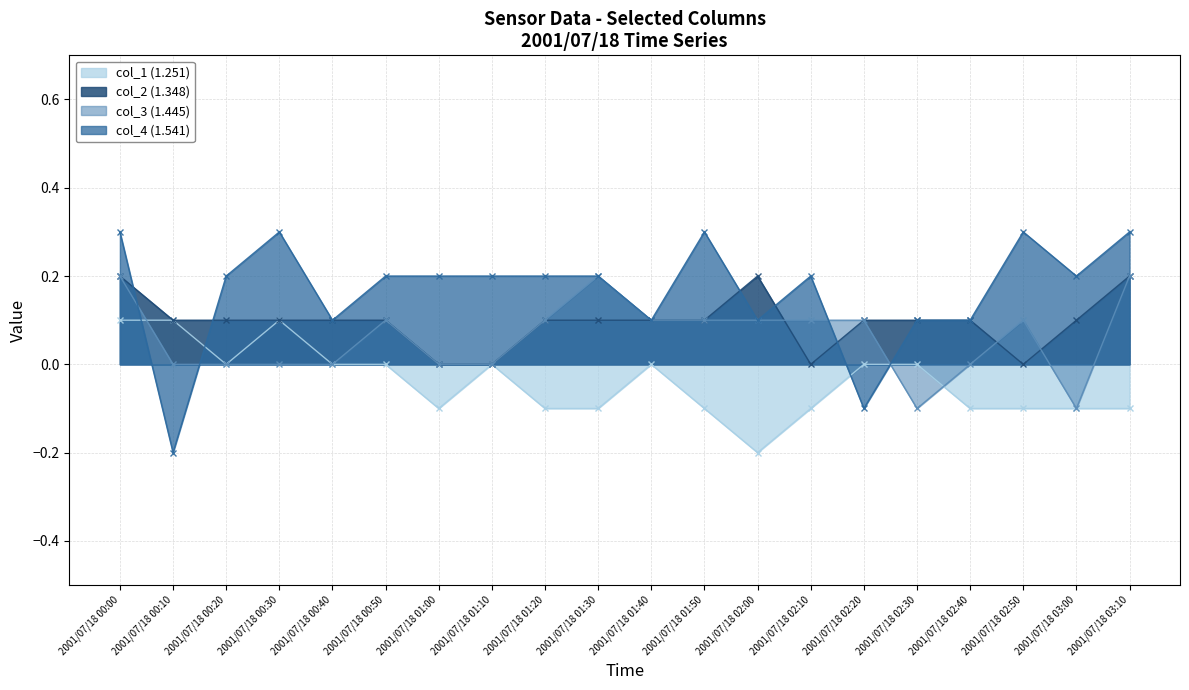

What is the average value of the col_4 (1.541) series?

0.2